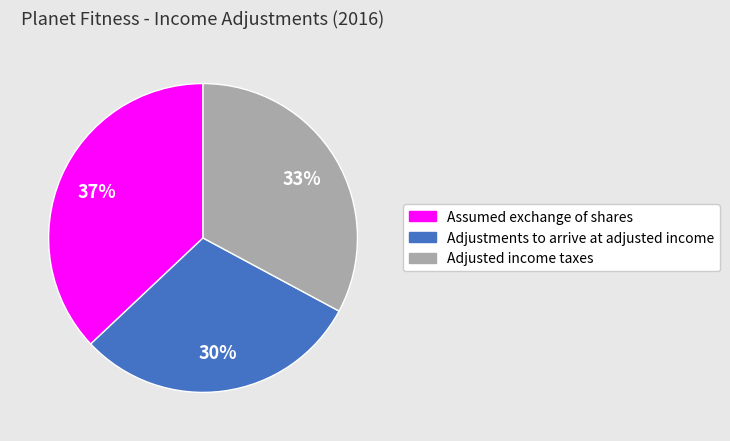

Is it true that Adjusted income taxes is 25% of the pie?

False